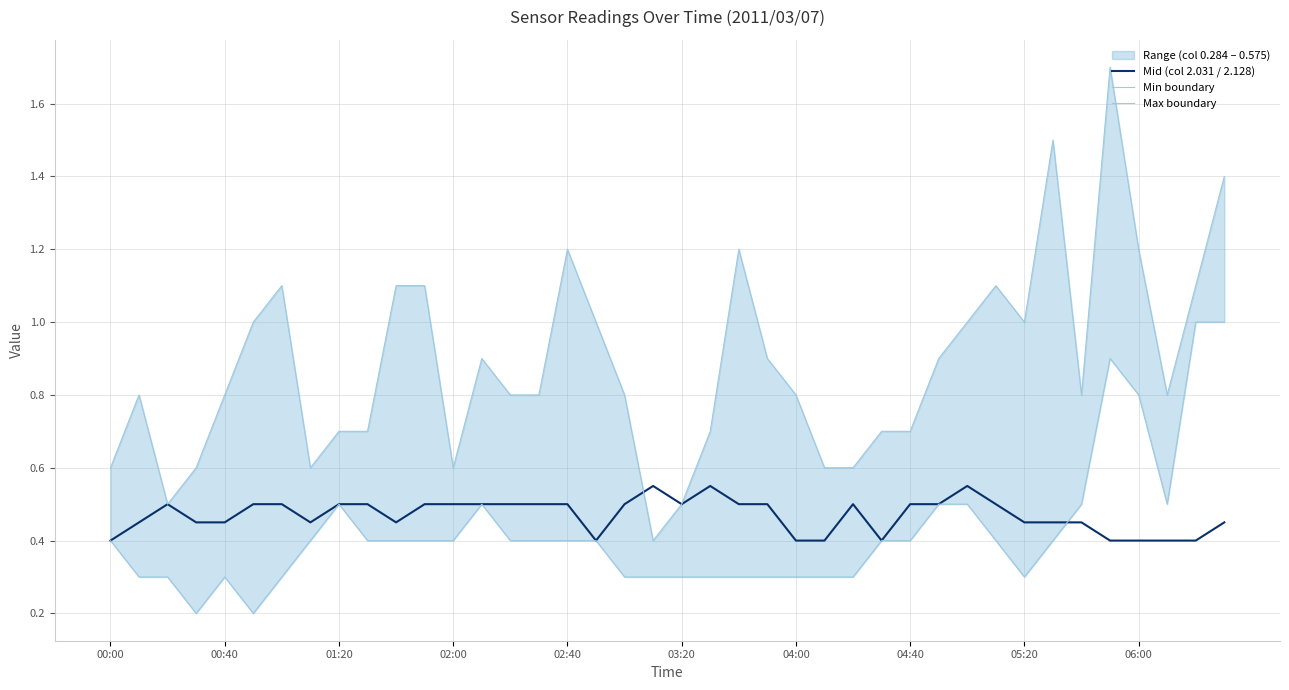

In Min boundary, how many points are higher than both neighbors (excluding endpoints)?

4